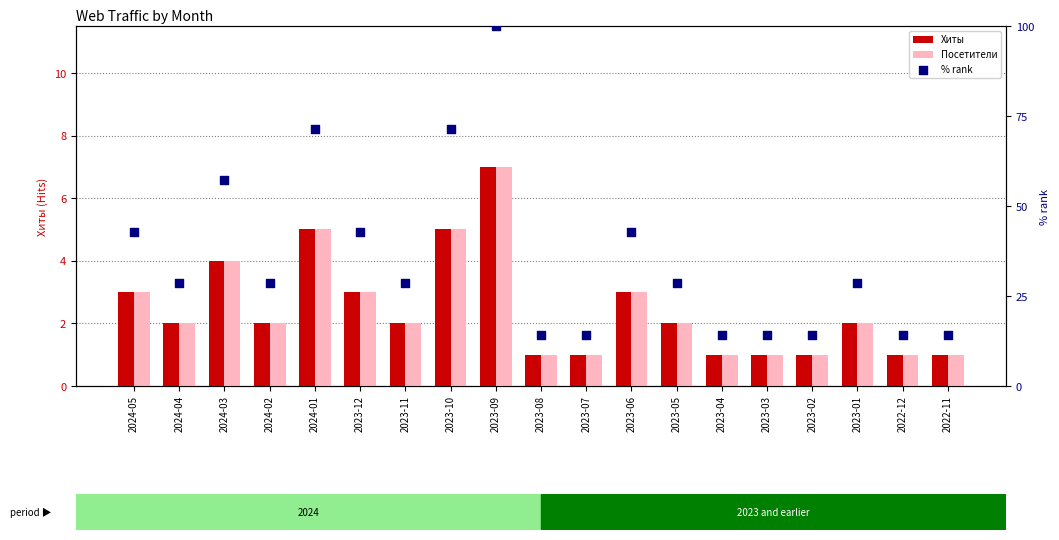

Which series contains the highest Y value?

% rank